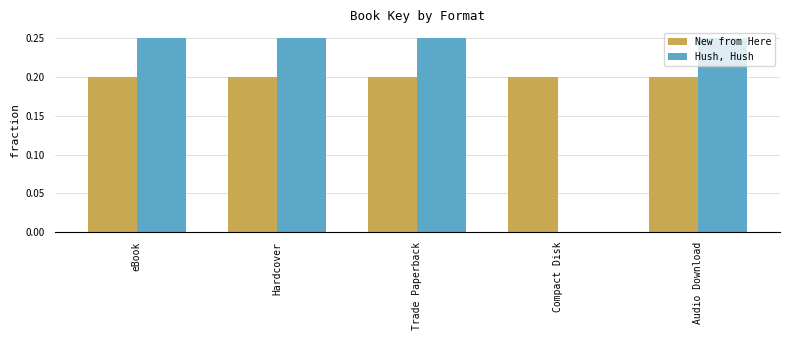

How many Hush, Hush values are between 0 and 1?

5